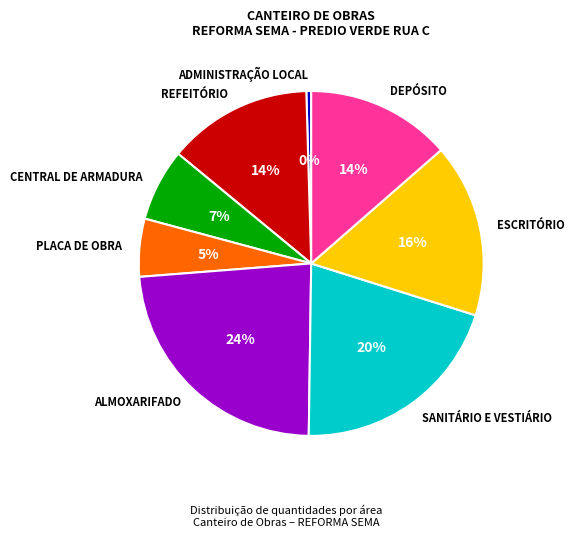

Which has a higher value, ESCRITÓRIO or CENTRAL DE ARMADURA?

ESCRITÓRIO